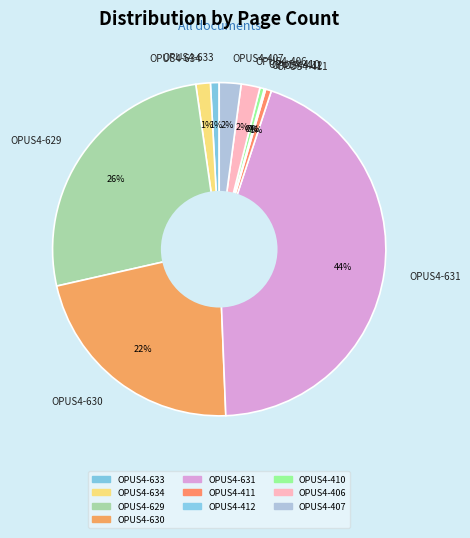

True or false: OPUS4-633 accounts for 1% of the total.

True